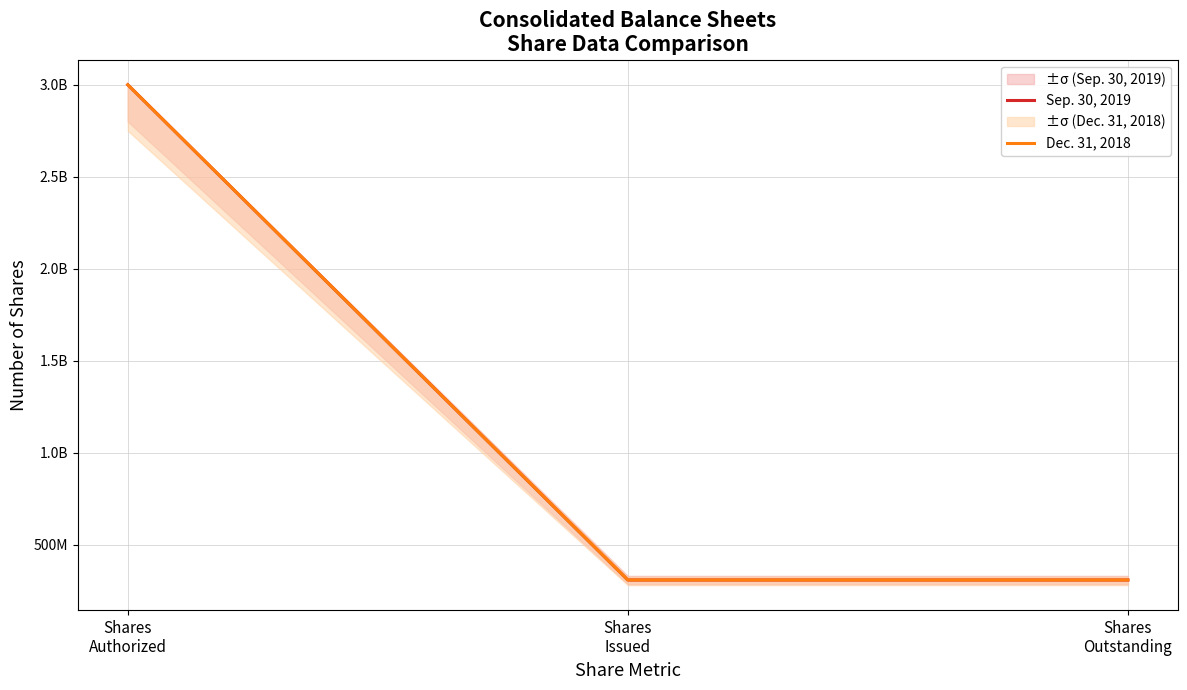

Which series has the largest range (max minus min)?

Sep. 30, 2019